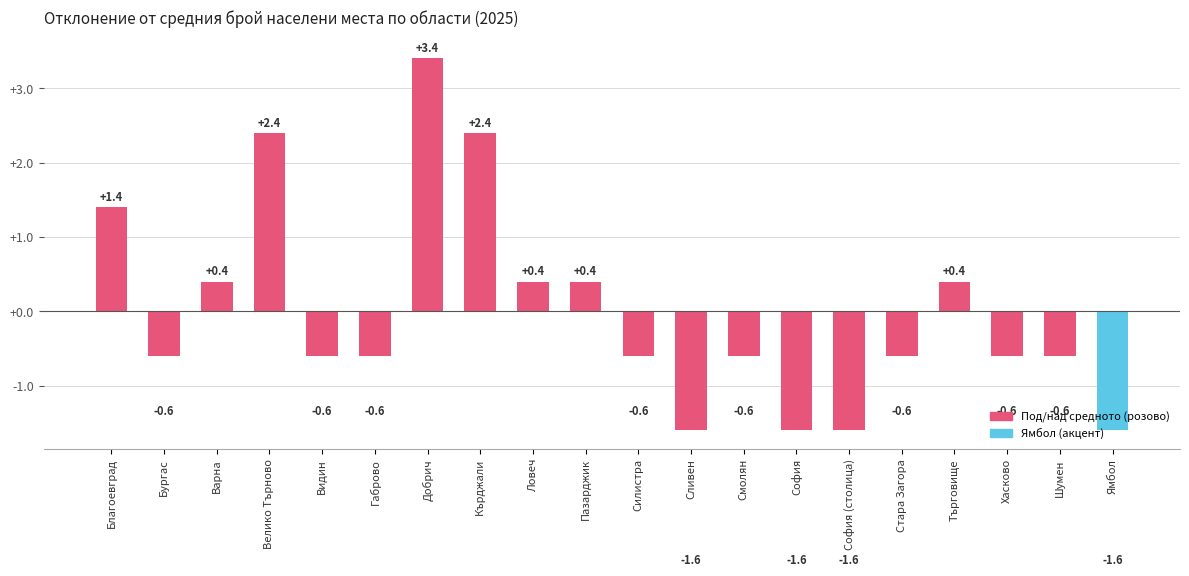

Does the chart contain stacked bars?

No